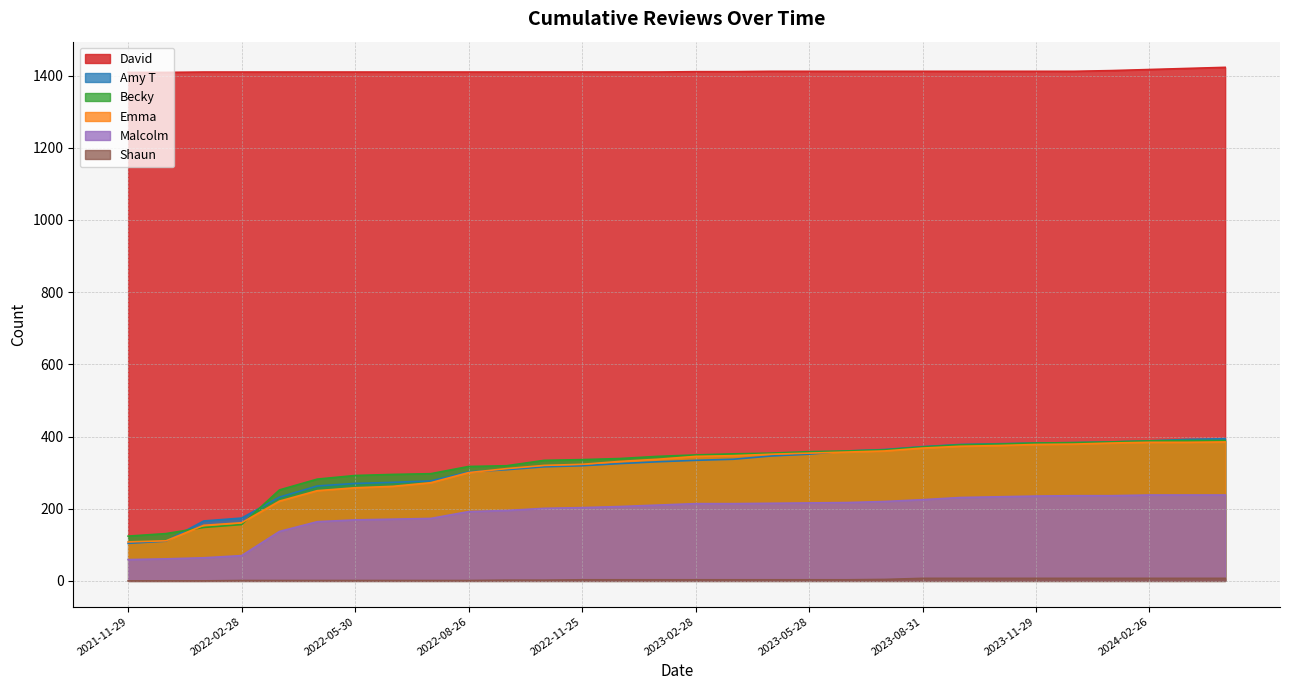

What is the maximum value for Malcolm?

238